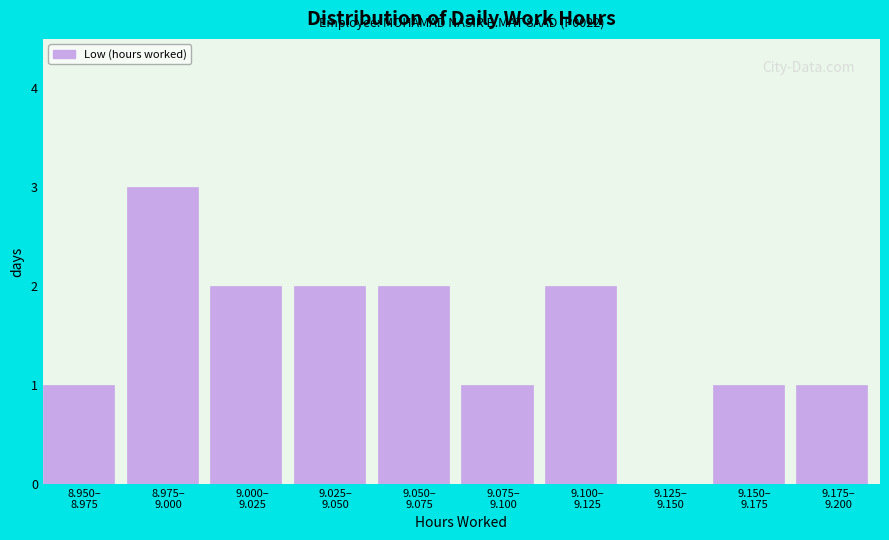

What is the sum of all values?

15